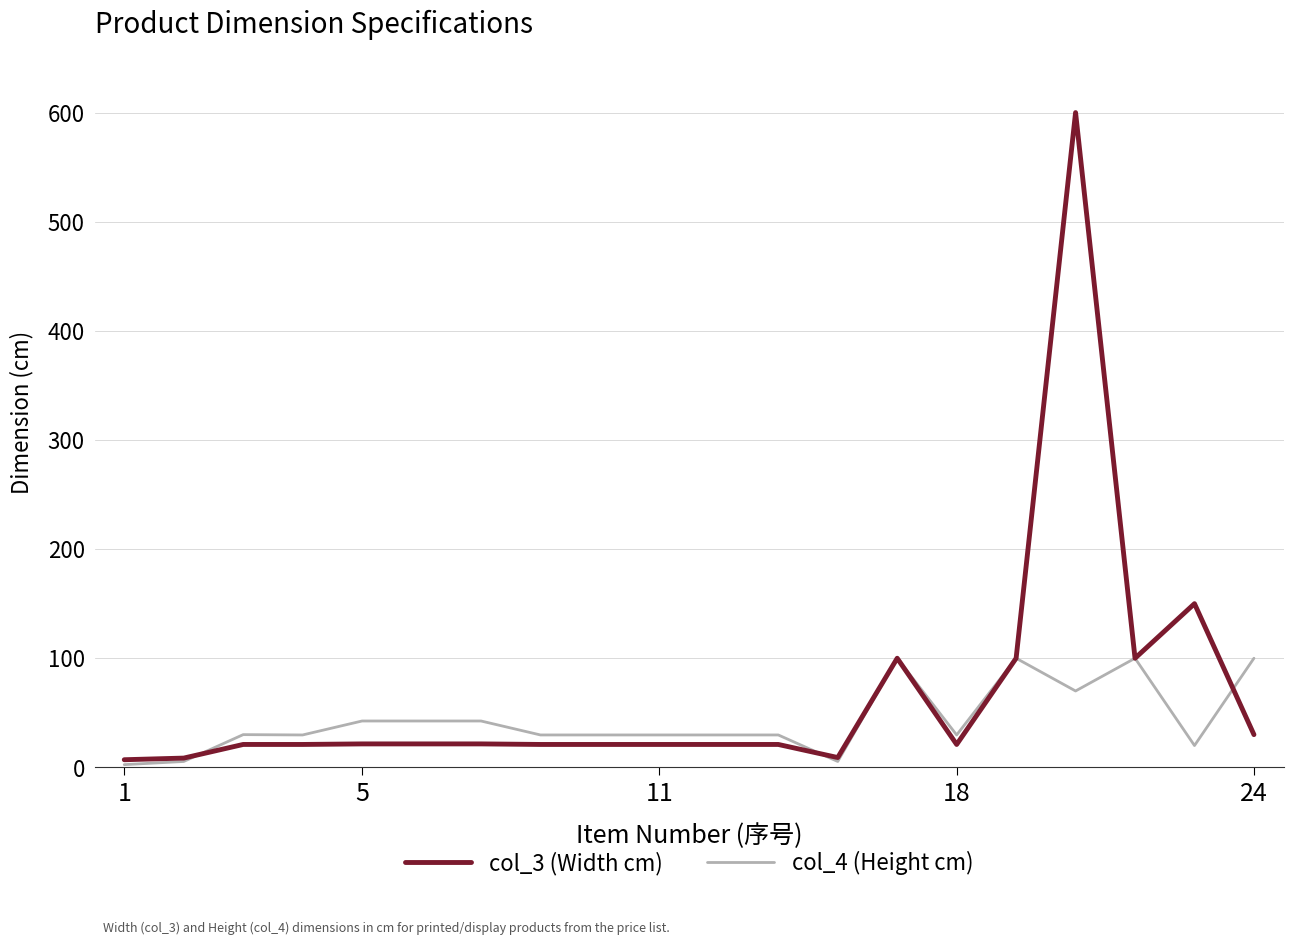

What is the highest value of the col_4 (Height cm) series?

100.0